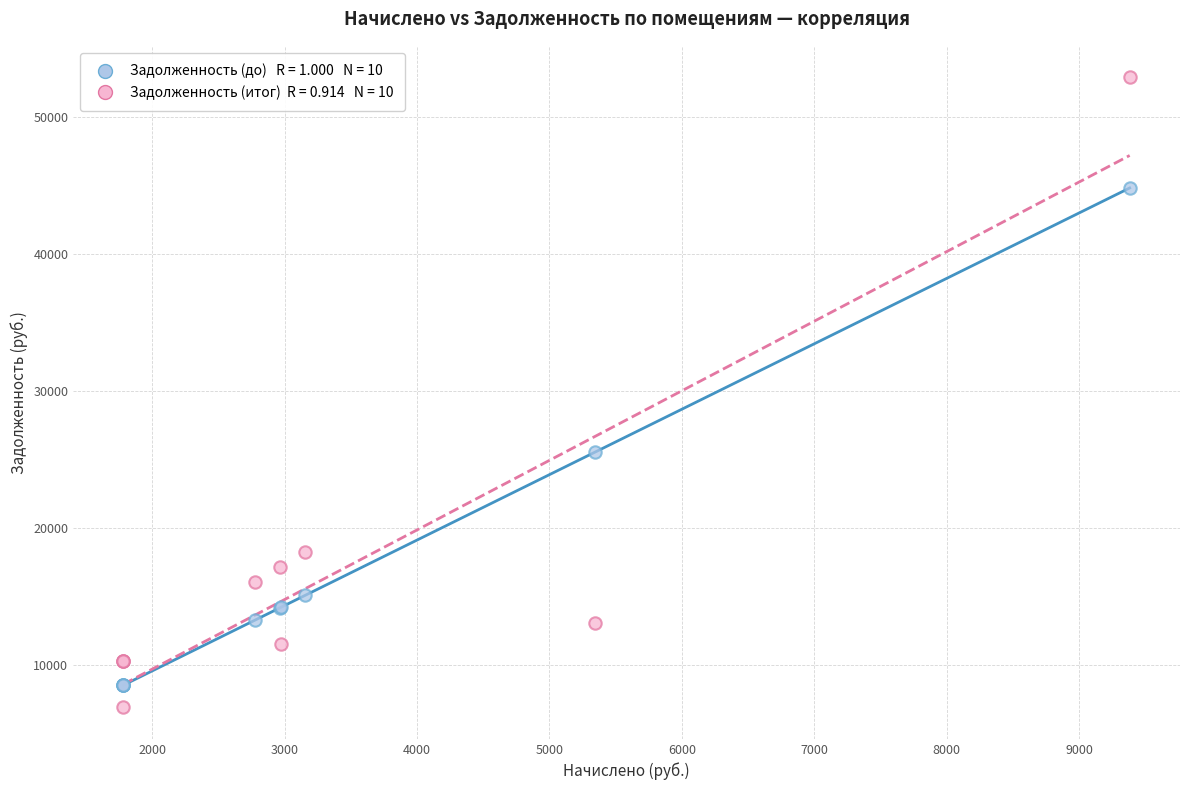

Across all series, what Y value is closest to 29878?

25532.4